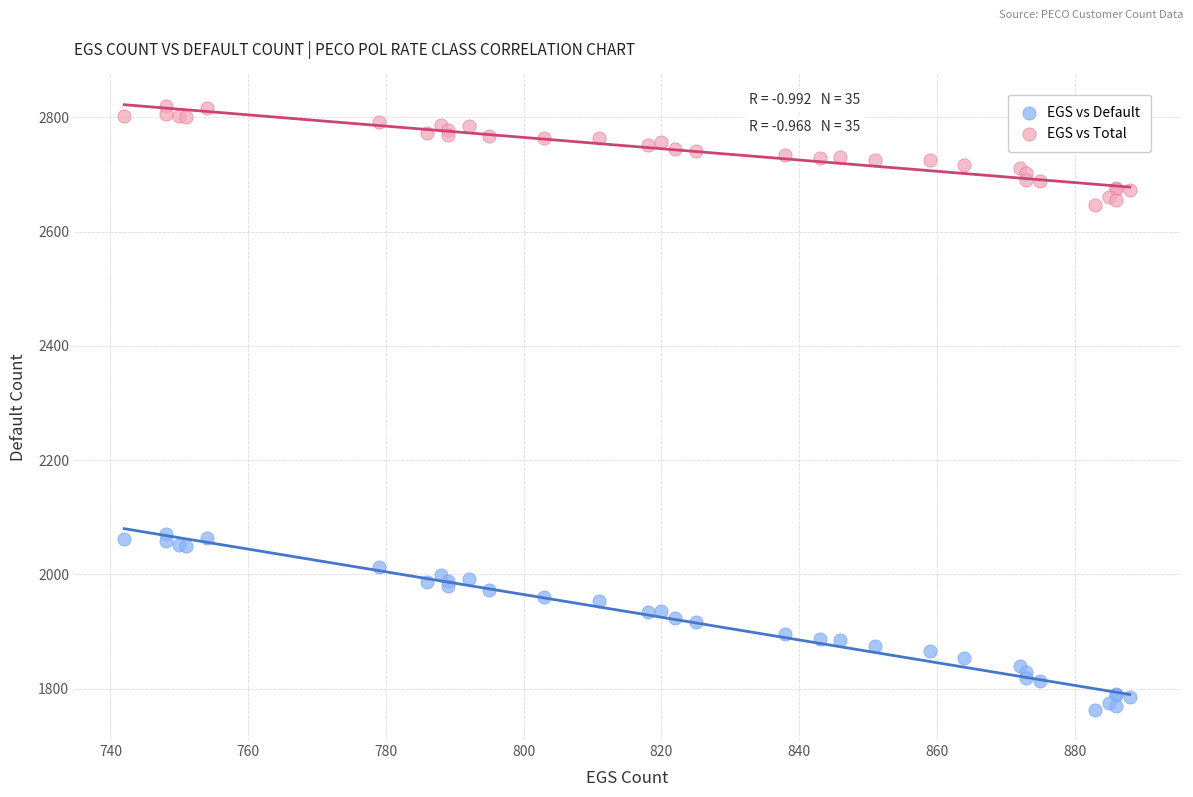

Which series contains the lowest Y value?

EGS vs Default